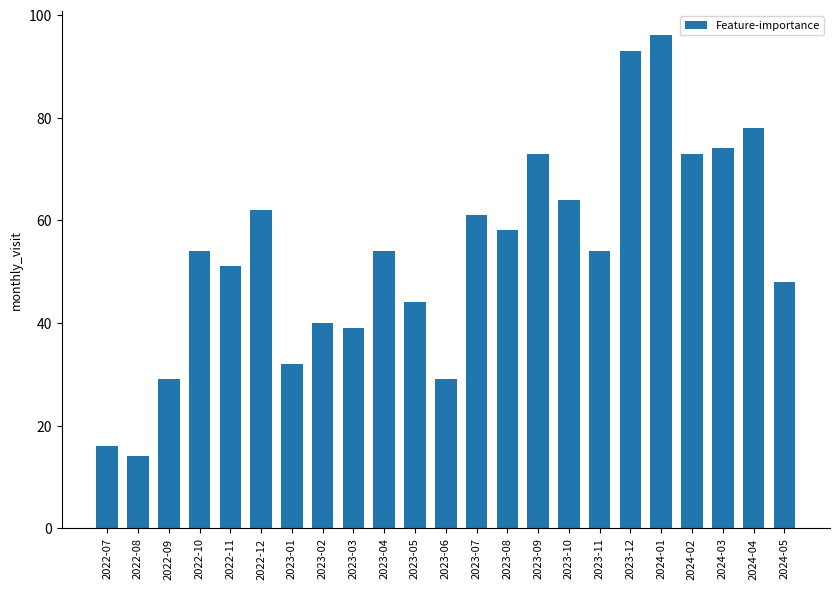

The value at 2022-07 is 4. True or false?

False